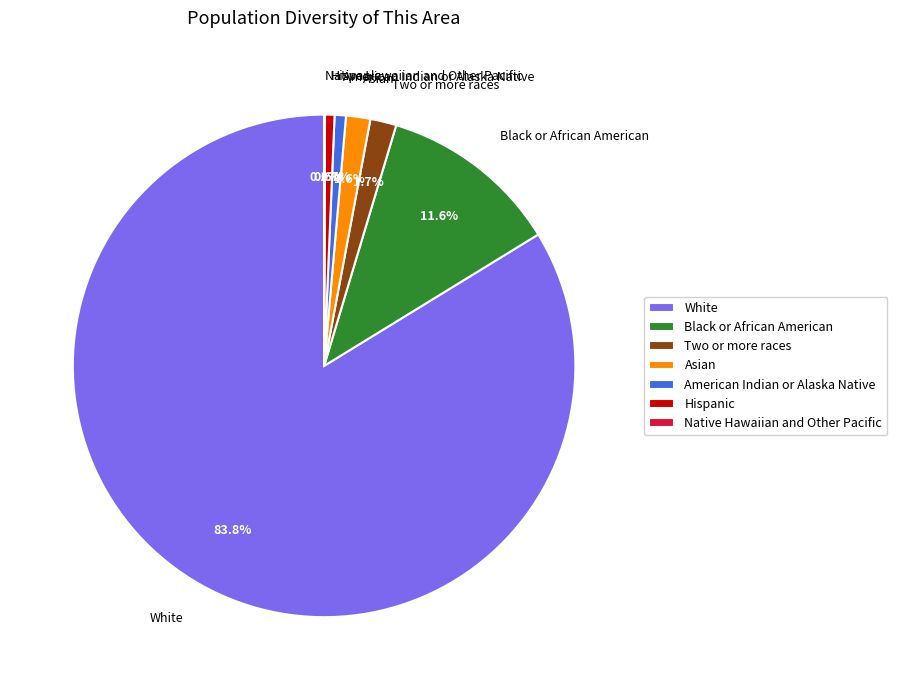

What portion of the pie excludes Asian?

98.4%